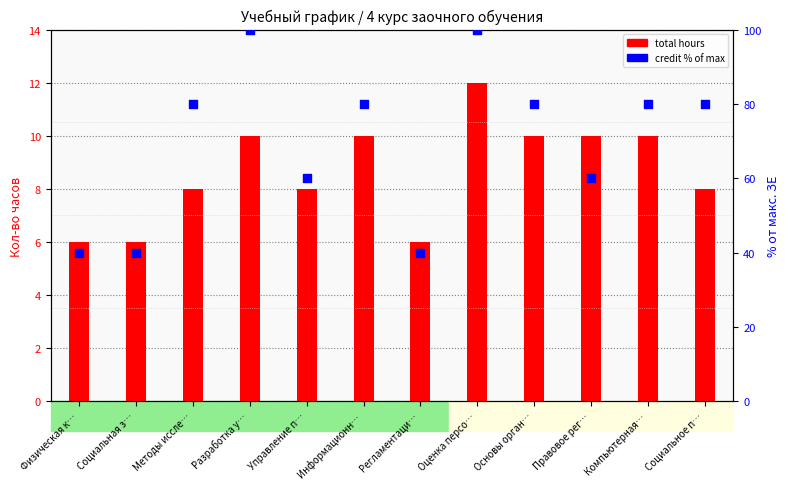

Which series reaches the minimum Y coordinate?

total hours